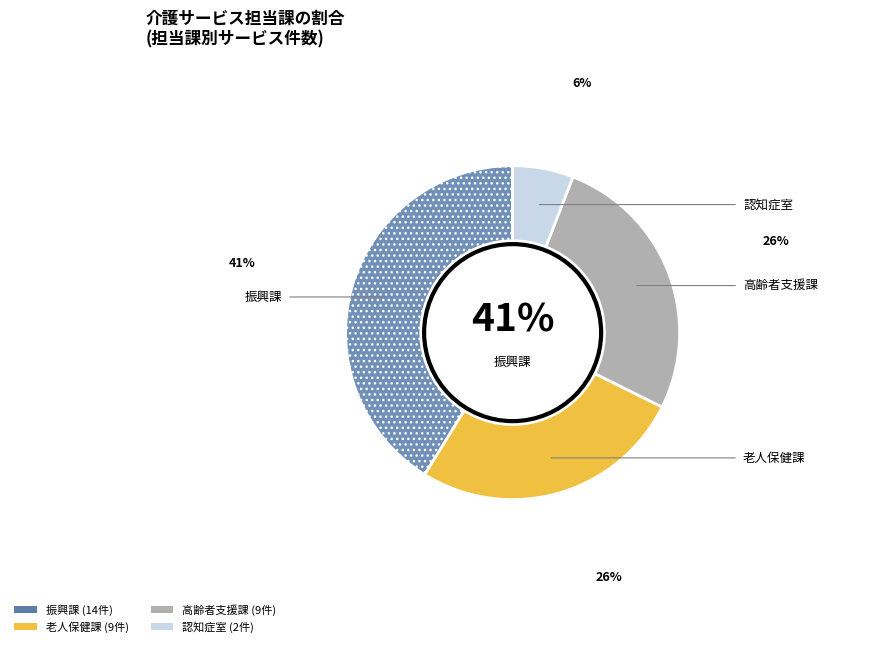

Between 認知症室 and 振興課, which is larger?

振興課